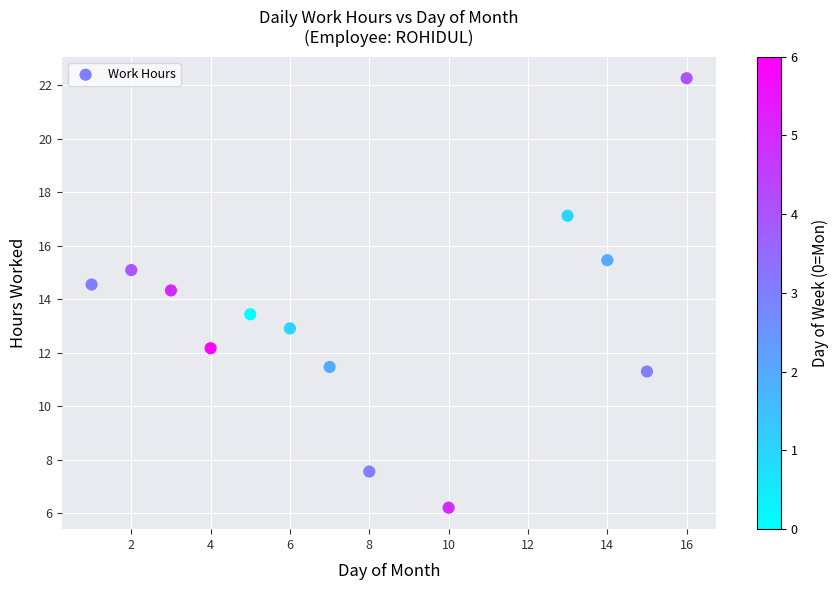

What Y value in the scatter plot is closest to 14?

14.3